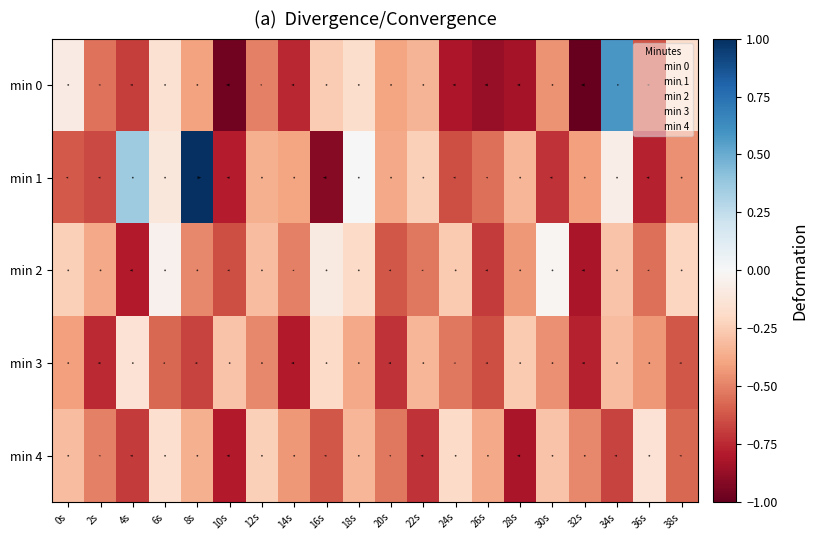

What is the sum of all min 3 values?

-9.8